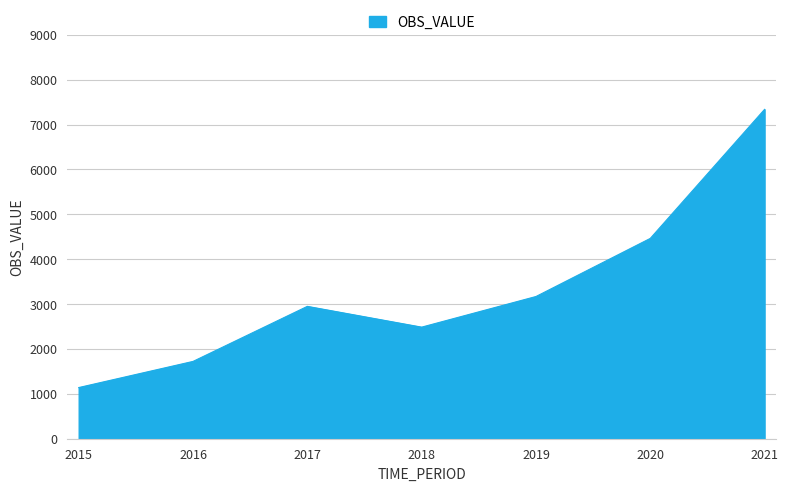

What is the sum of the values at 2017 and 2020?

7413.7